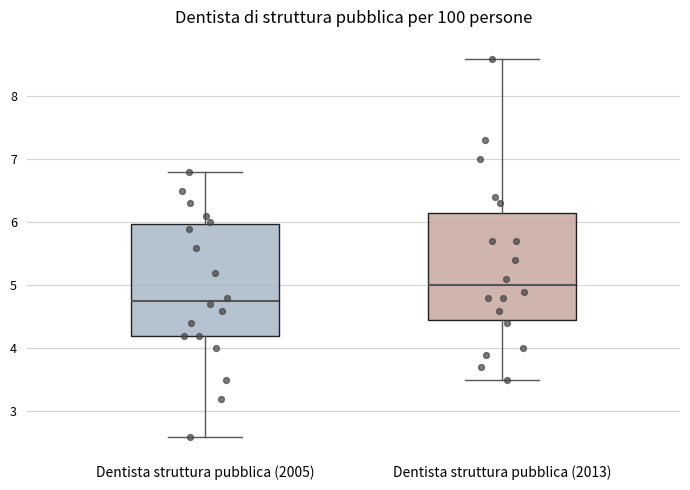

Reading left to right, transcribe this box plot: for each box, give where its median line is, the range the box spans, and where its two whiskers end, as read against the y-axis. The values are not printed on the chart, so give them approximately, as read against the axis.

Dentista struttura pubblica (2005): median 4.8, box 4.2 to 6.0, whiskers 2.6 to 6.8
Dentista struttura pubblica (2013): median 5.0, box 4.5 to 6.2, whiskers 3.5 to 8.6